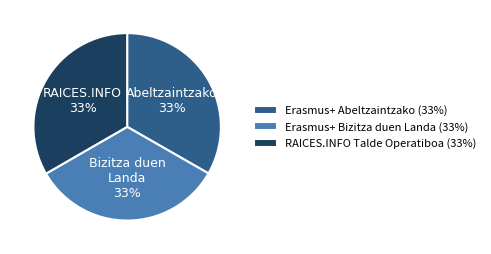

Count the number of slices in the pie.

3